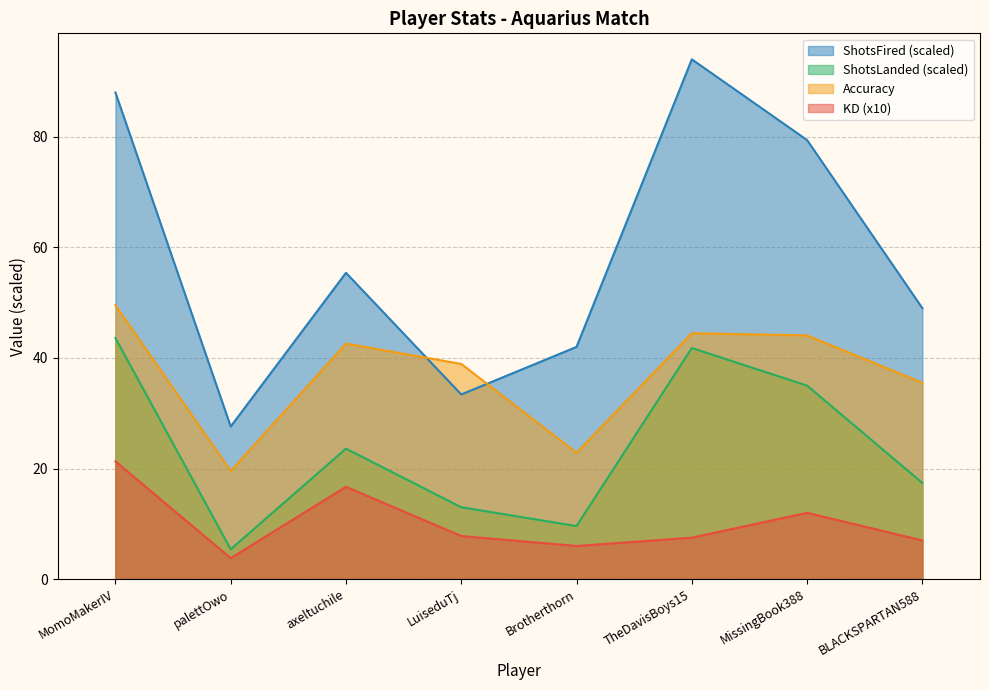

How many categories are shown in the chart?

8